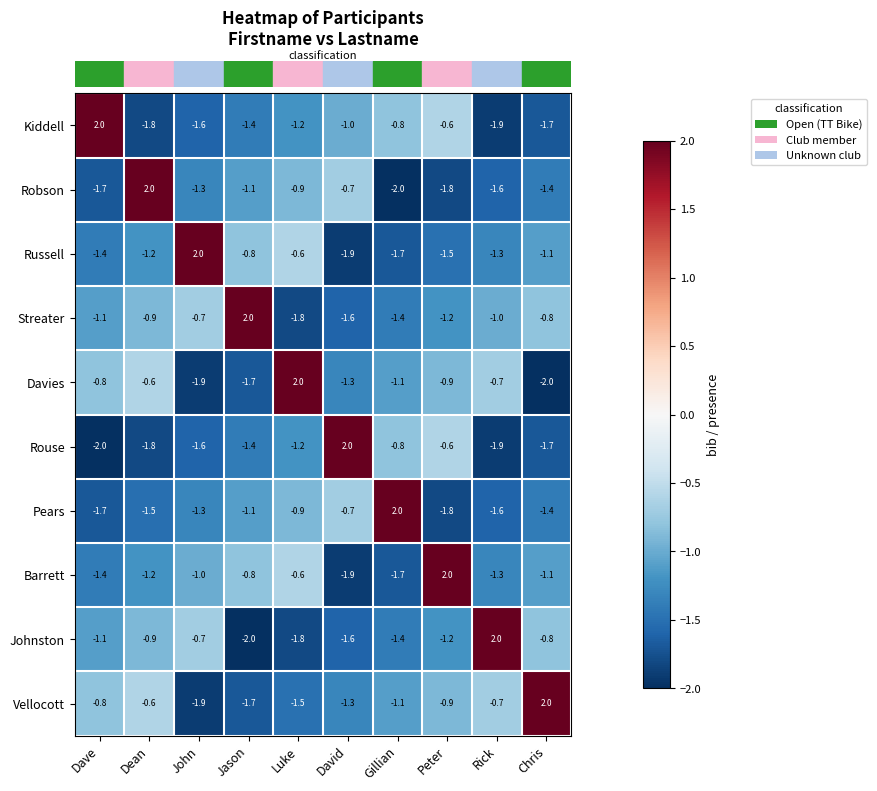

What is the greatest value displayed?

2.0